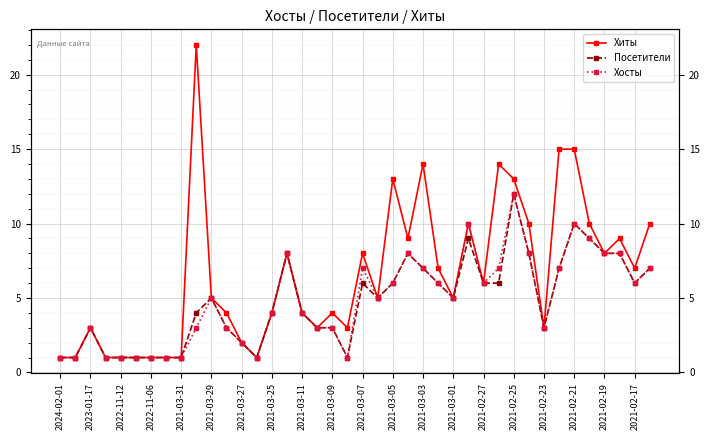

What is the average value of the Посетители series?

5